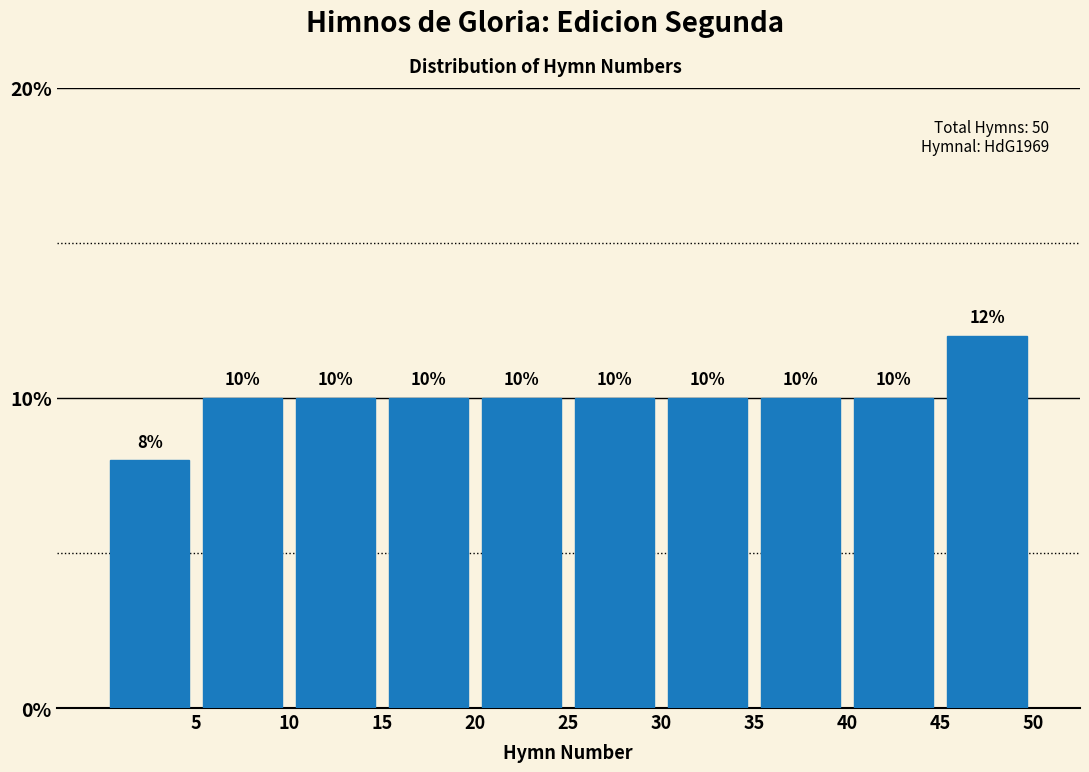

Reading left to right, transcribe this chart: for each bar, give the range it covers on the x-axis and its height.

0 to 5: 8
5 to 10: 10
10 to 15: 10
15 to 20: 10
20 to 25: 10
25 to 30: 10
30 to 35: 10
35 to 40: 10
40 to 45: 10
45 to 50: 12